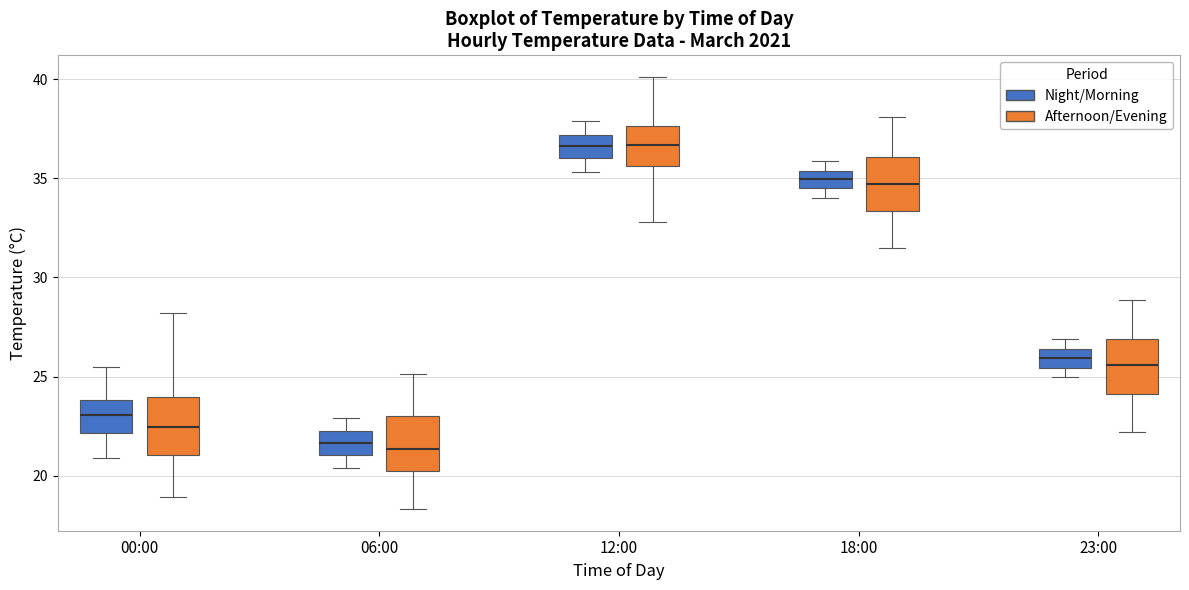

Reading left to right, read every box against the y-axis: the position of its median line, the range the box covers, and the ends of its whiskers. The values are not printed on the chart, so give them approximately, as read against the axis.

00:00 (Night/Morning): median 23.0, box 22.0 to 24.0, whiskers 21.0 to 25.5
00:00 (Afternoon/Evening): median 22.5, box 21.0 to 24.0, whiskers 19.0 to 28.0
06:00 (Night/Morning): median 21.5, box 21.0 to 22.5, whiskers 20.5 to 23.0
06:00 (Afternoon/Evening): median 21.5, box 20.0 to 23.0, whiskers 18.5 to 25.0
12:00 (Night/Morning): median 36.5, box 36.0 to 37.0, whiskers 35.5 to 38.0
12:00 (Afternoon/Evening): median 36.5, box 35.5 to 37.5, whiskers 33.0 to 40.0
18:00 (Night/Morning): median 35.0, box 34.5 to 35.5, whiskers 34.0 to 36.0
18:00 (Afternoon/Evening): median 34.5, box 33.5 to 36.0, whiskers 31.5 to 38.0
23:00 (Night/Morning): median 26.0, box 25.5 to 26.5, whiskers 25.0 to 27.0
23:00 (Afternoon/Evening): median 25.5, box 24.0 to 27.0, whiskers 22.0 to 29.0